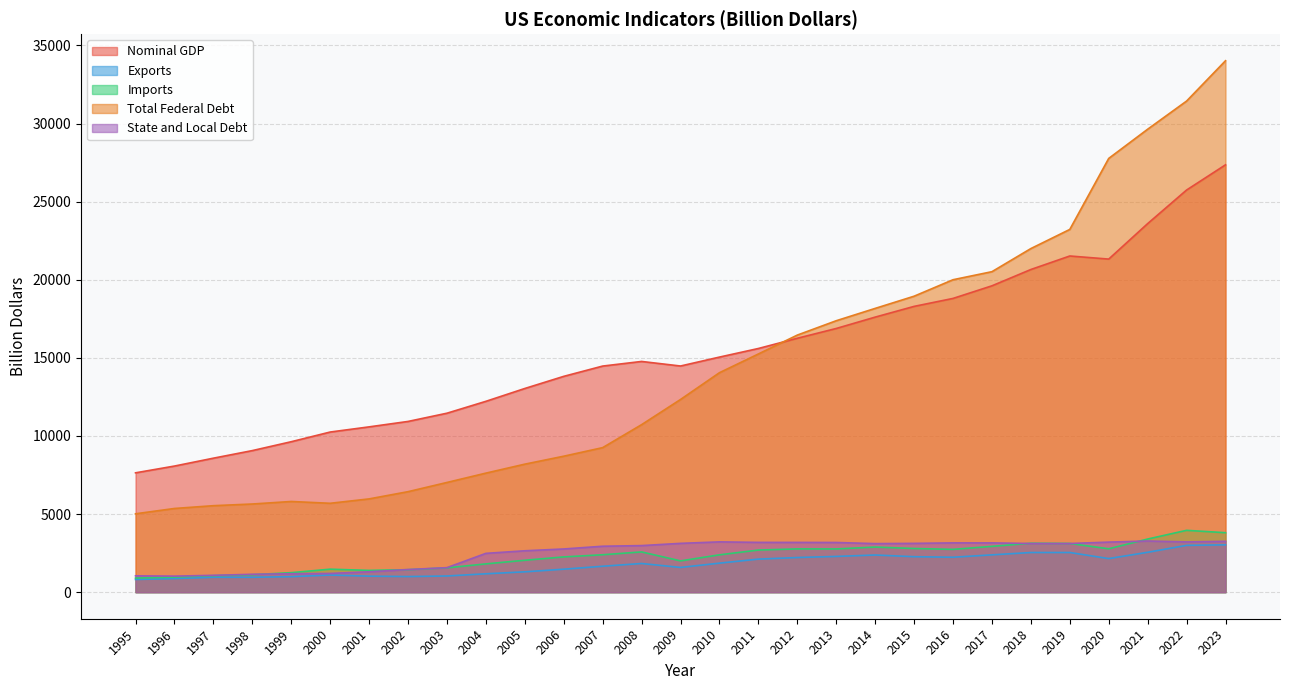

Rank the series at 2007 from lowest to highest value.

Exports, Imports, State and Local Debt, Total Federal Debt, Nominal GDP